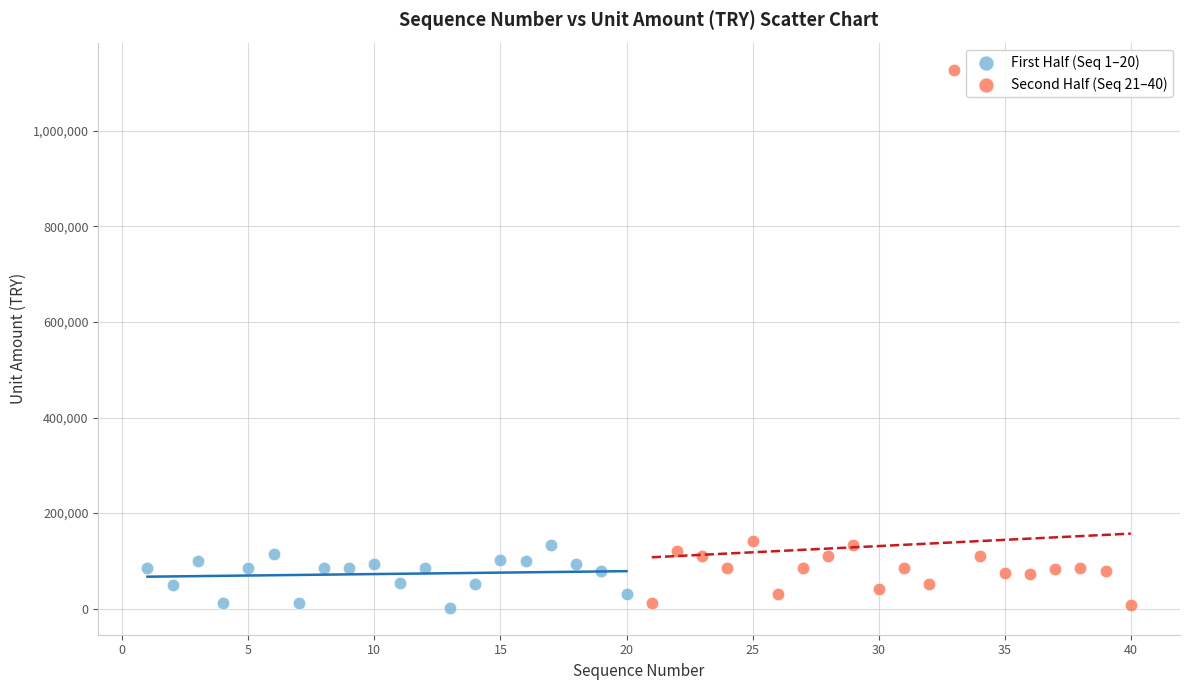

What are all the series names shown in the legend?

First Half (Seq 1–20), Second Half (Seq 21–40)